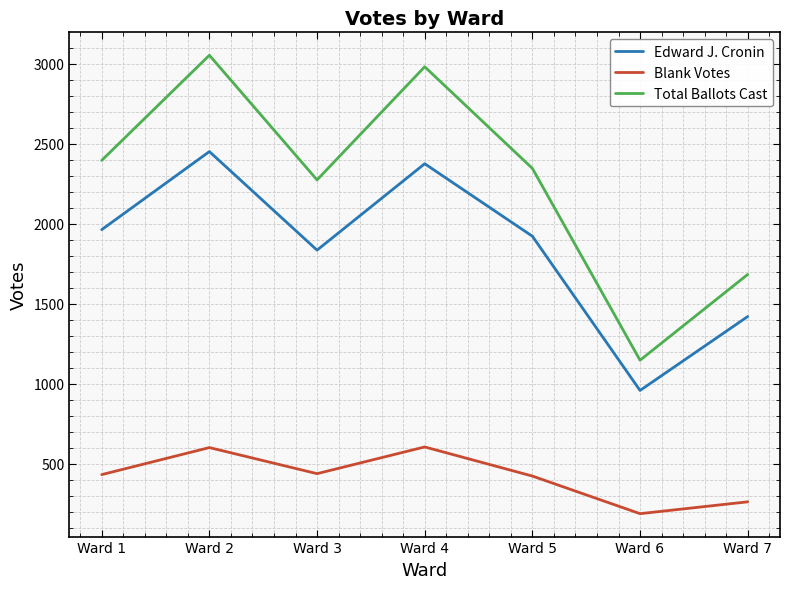

Is this an area chart (filled region under the line)?

No